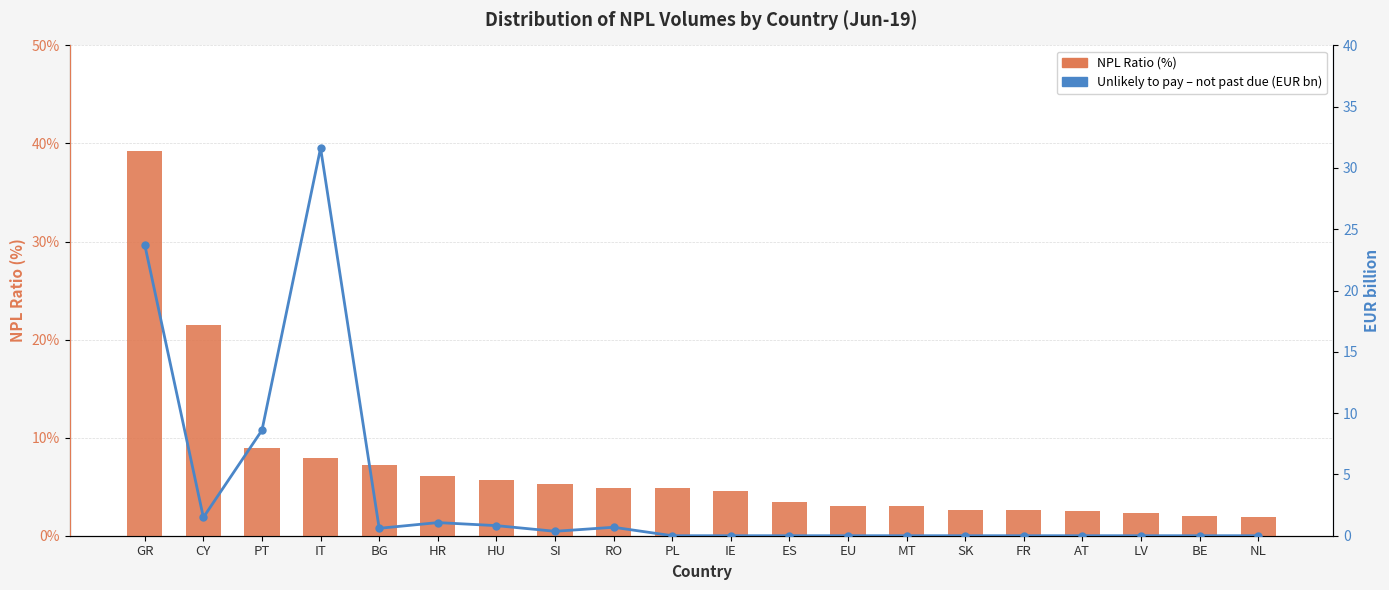

At which label does Unlikely to pay – not past due (EUR bn) reach its peak?

IT